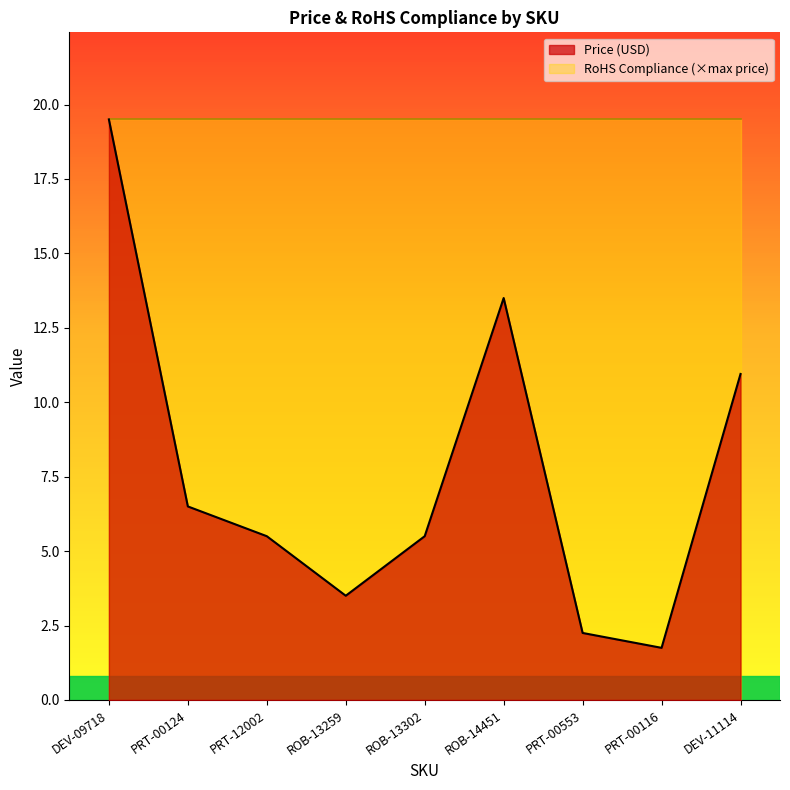

Is it true that the value at PRT-00116 is 1.8?

True